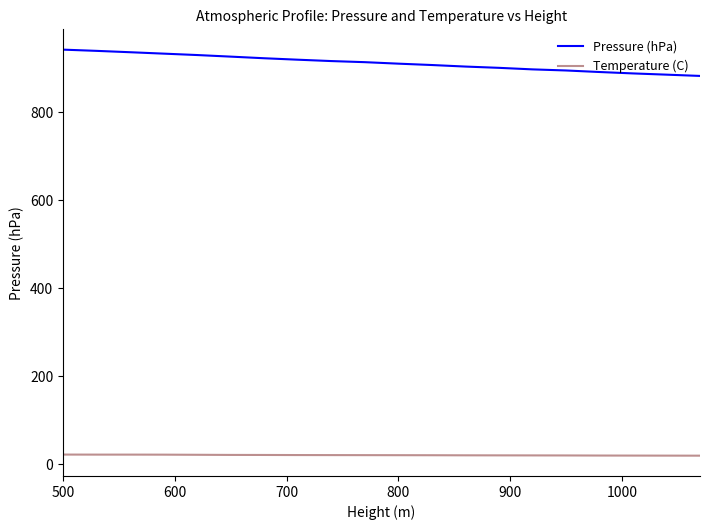

True or false: Temperature (C) and Pressure (hPa) intersect in this chart.

False